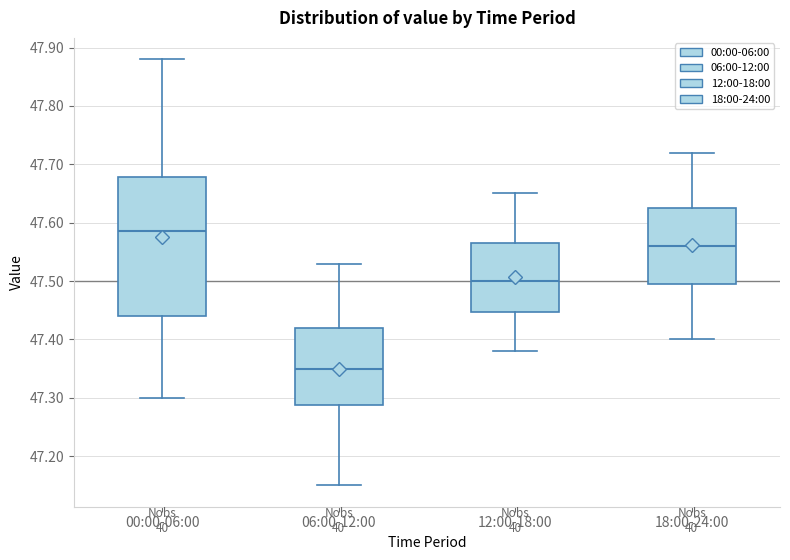

Which box's median line is the highest?

00:00-06:00